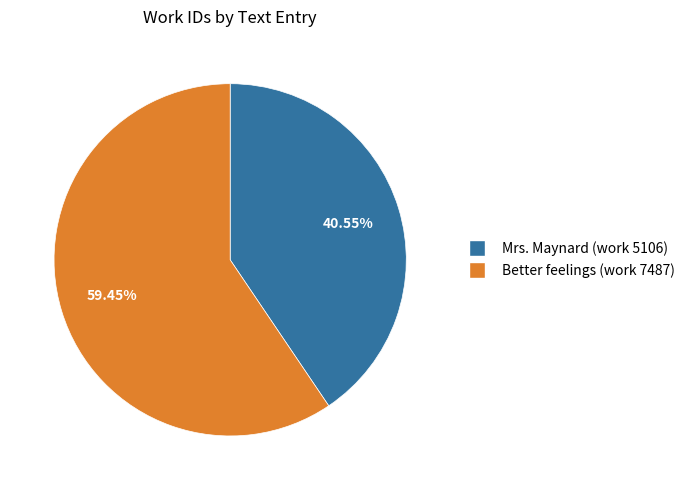

How many slices are in this pie chart?

2